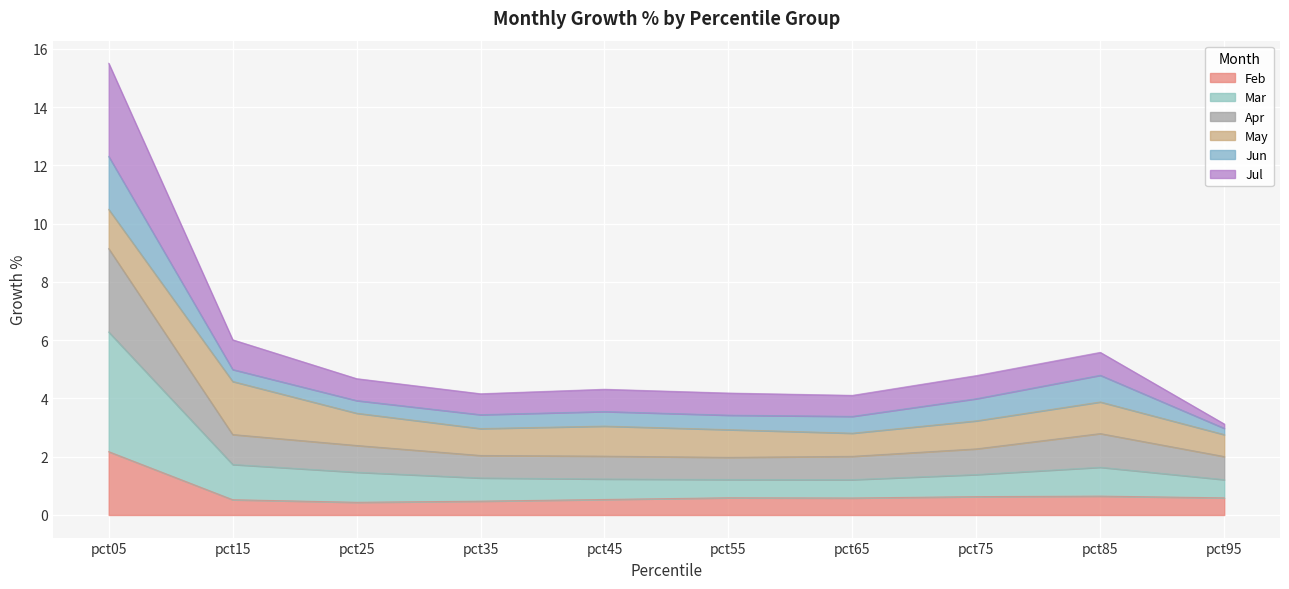

At which label is Jul closest to 9?

pct15